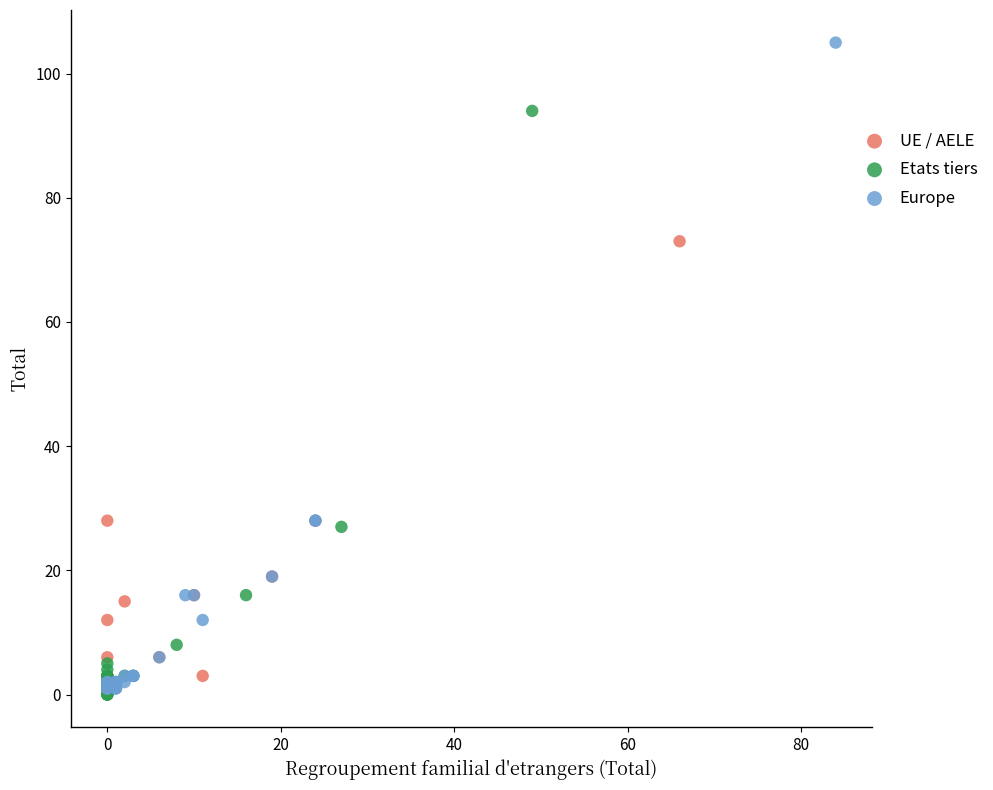

Which series reaches the minimum Y coordinate?

Etats tiers